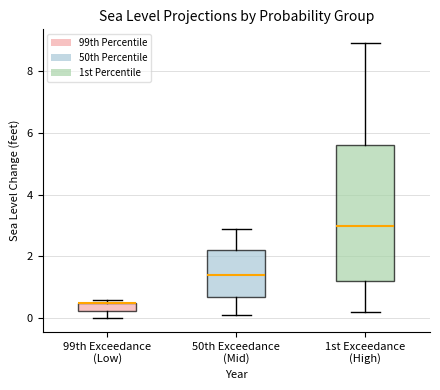

Comparing the boxes themselves (not the whiskers), which one is the tallest?

1st Exceedance (High)